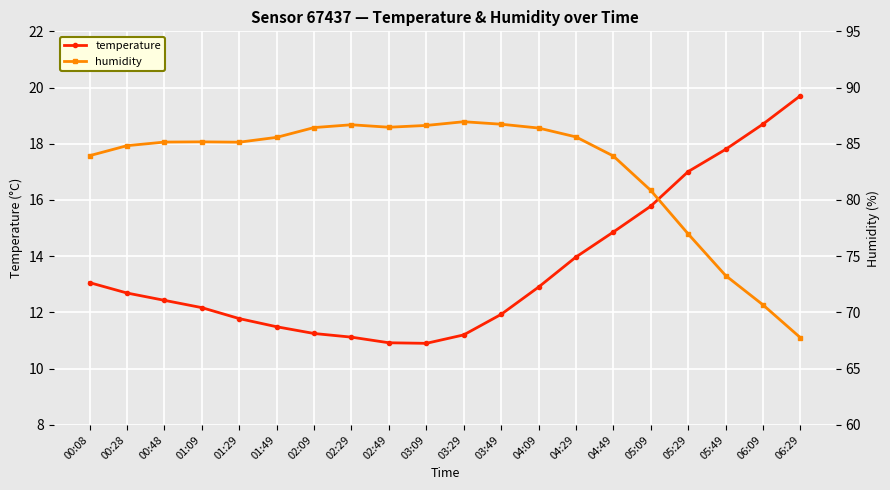

At which label does temperature reach its peak?

06:29